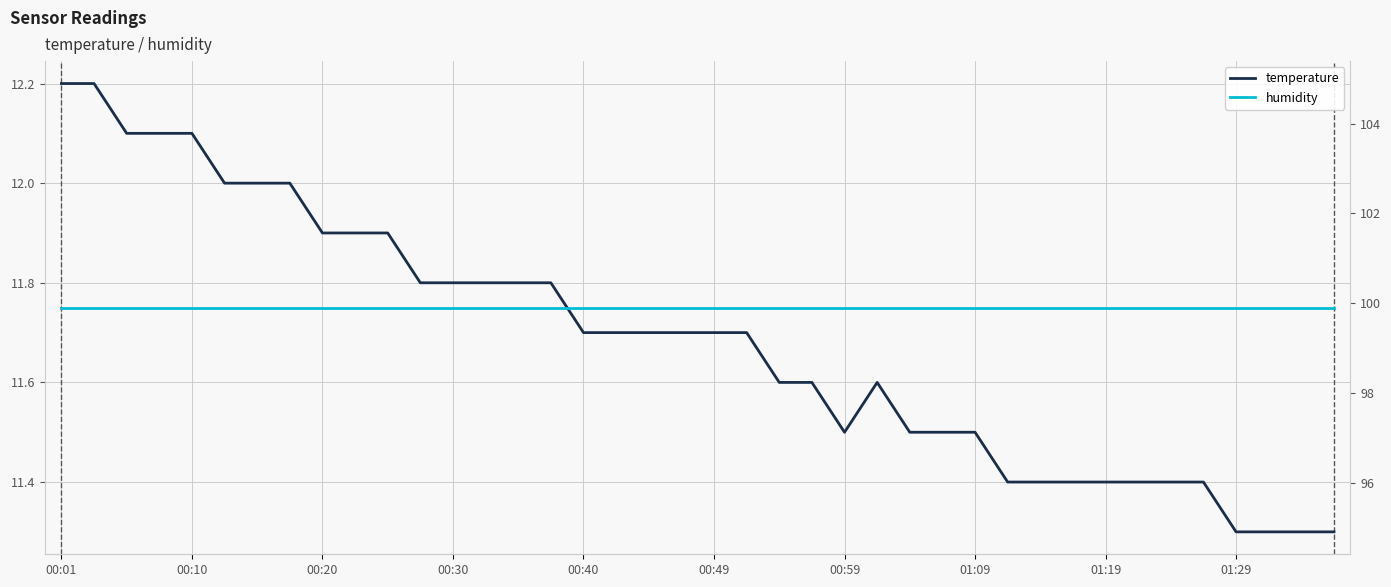

What is the sum of all temperature values?

467.4